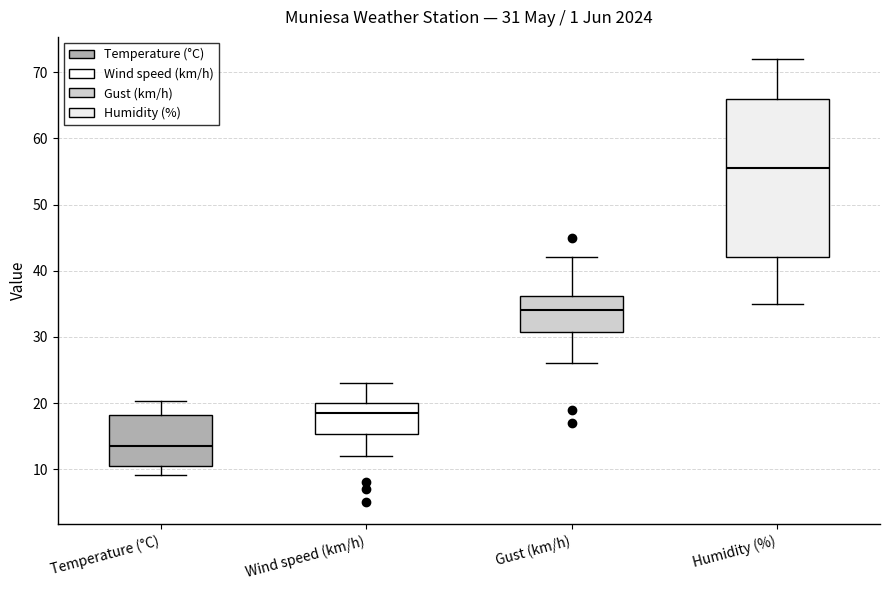

Comparing the boxes themselves (not the whiskers), which one is the tallest?

Humidity (%)